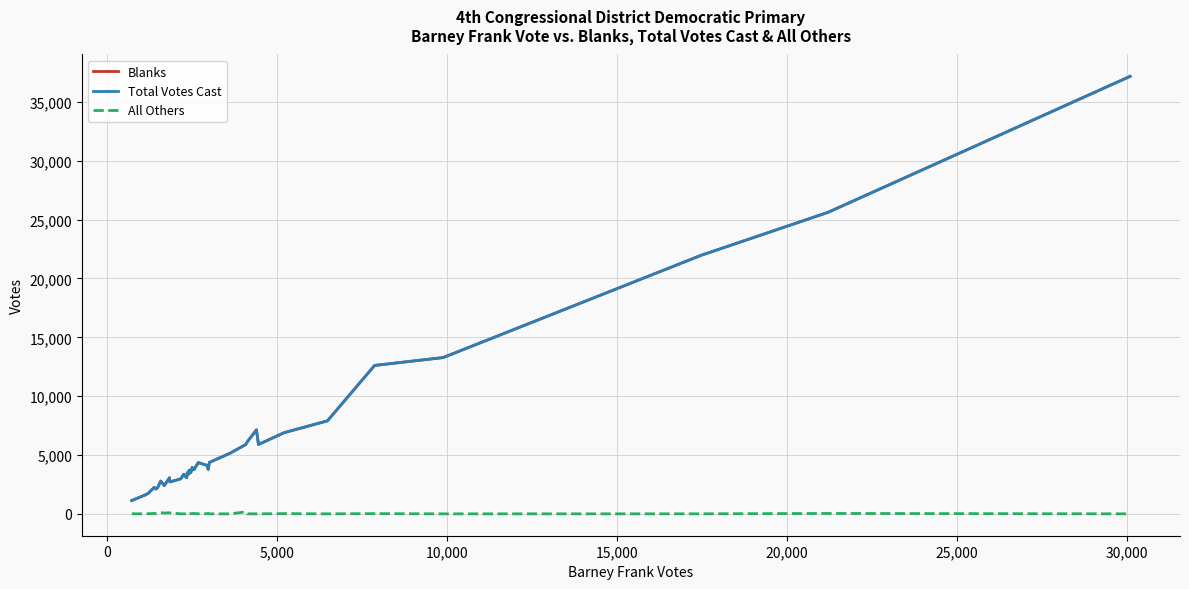

What is the value of the Total Votes Cast point at the 29th from the left?

5894